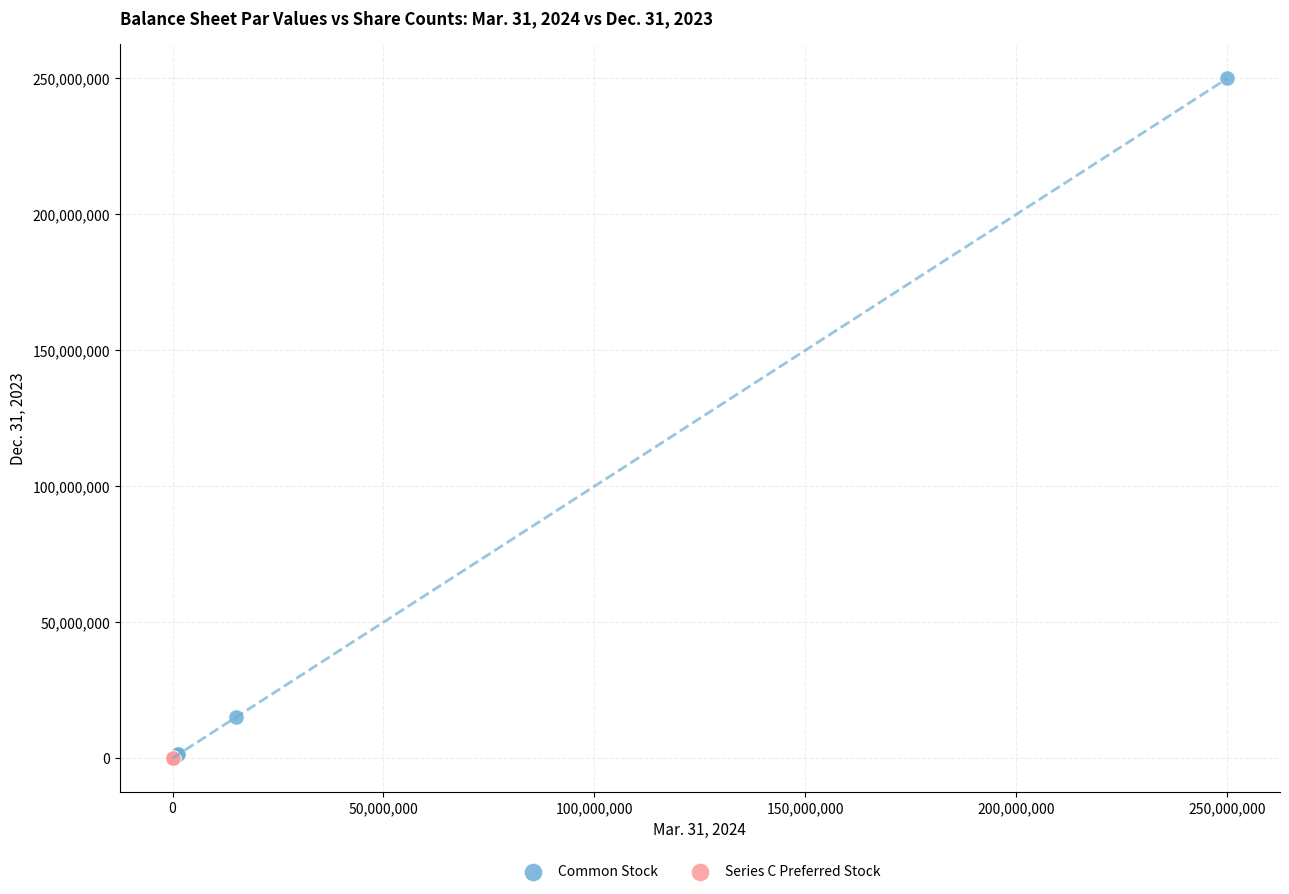

Which series contains the highest Y value?

Common Stock